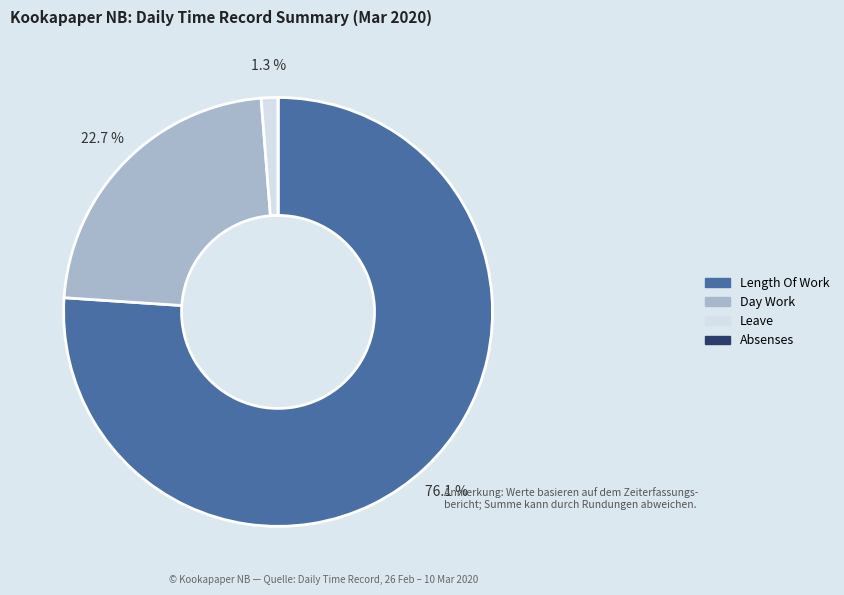

Is Length Of Work the majority of the pie?

Yes